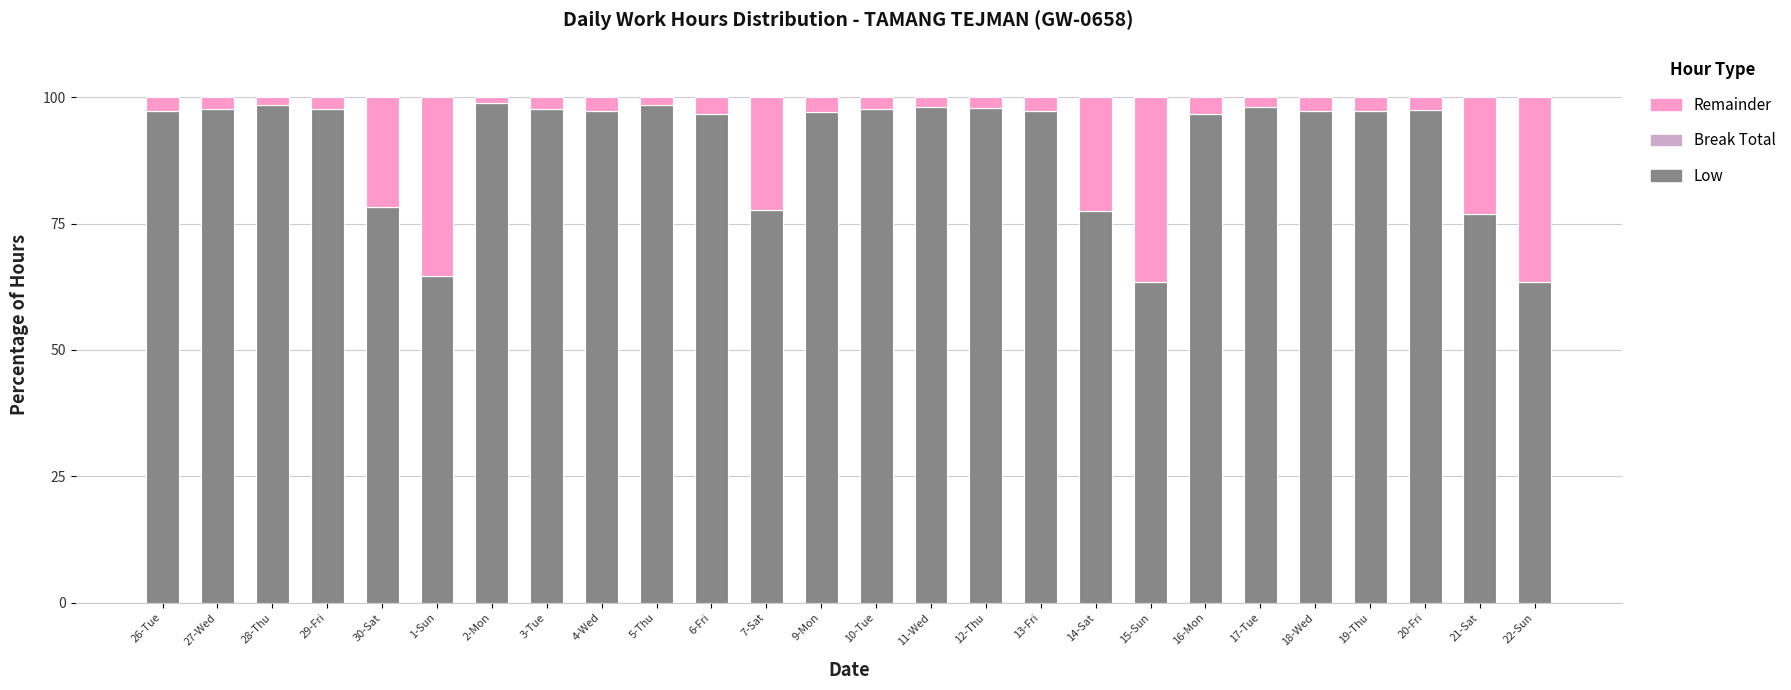

What is the total value across all series at 19-Thu?

100.0